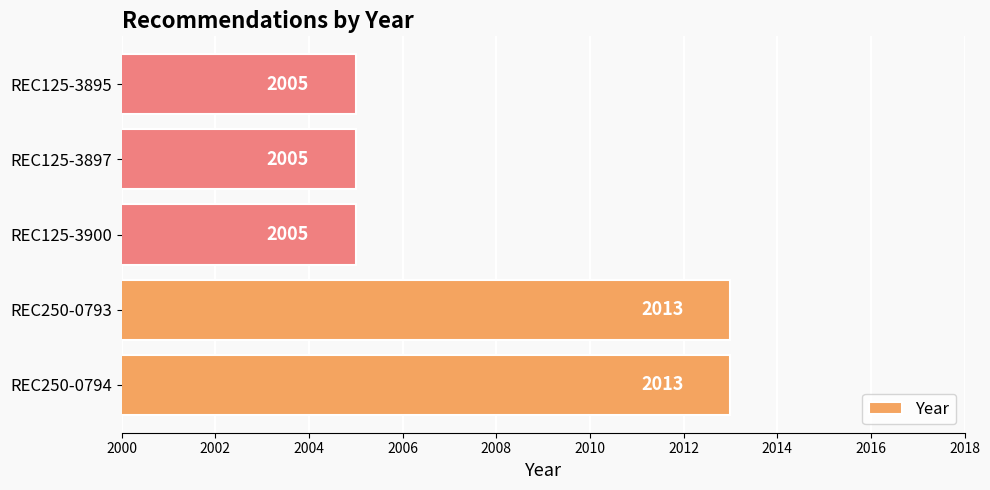

Read the value at REC250-0794.

2013